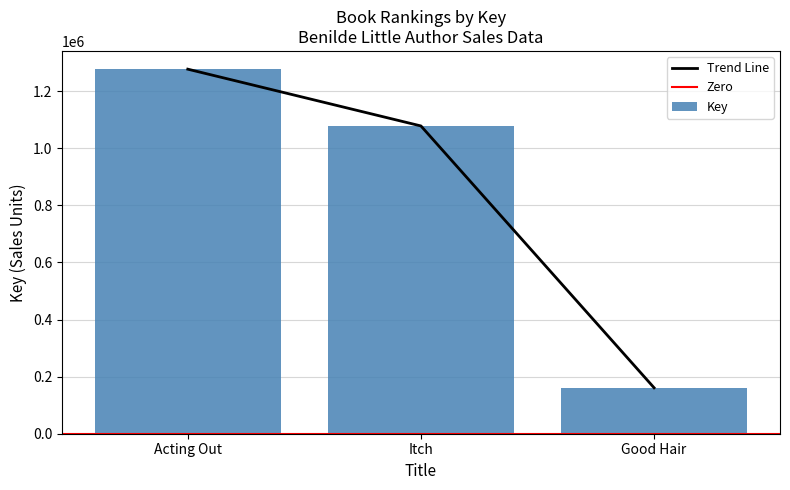

What value does the data have at Itch, to the nearest 10?

1077840